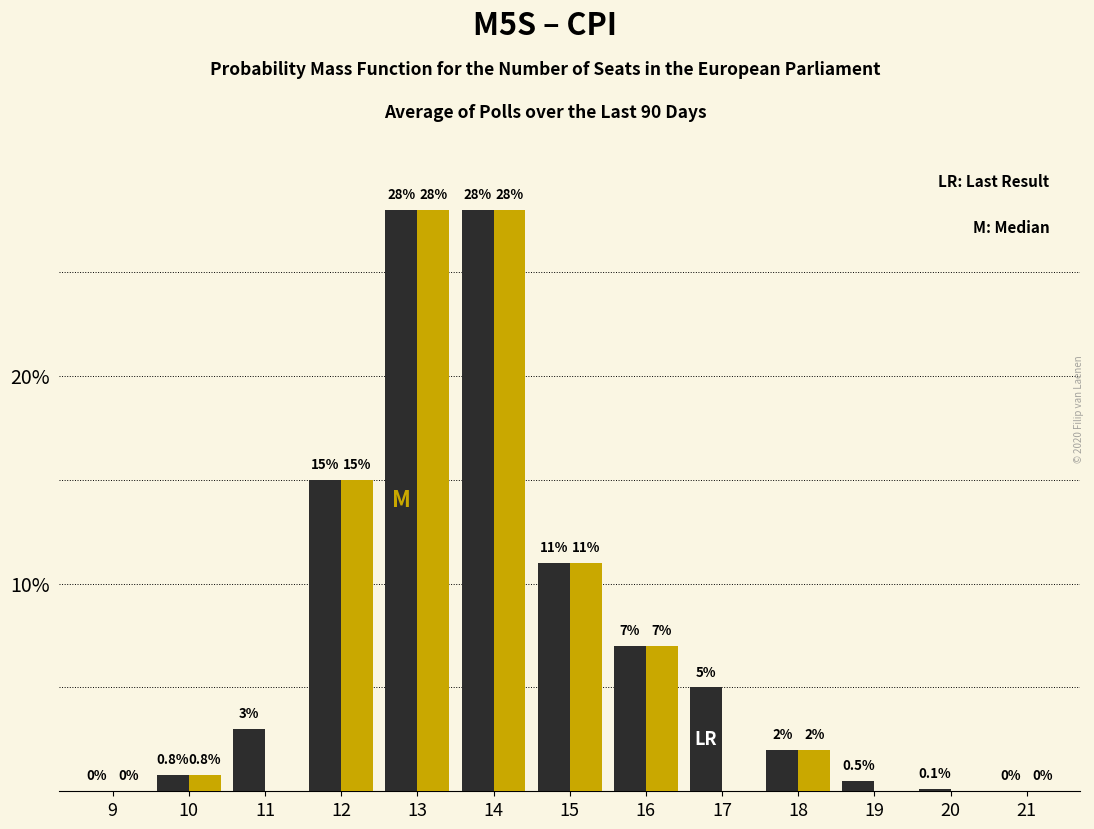

What is the total value across all series at 12?

30.0